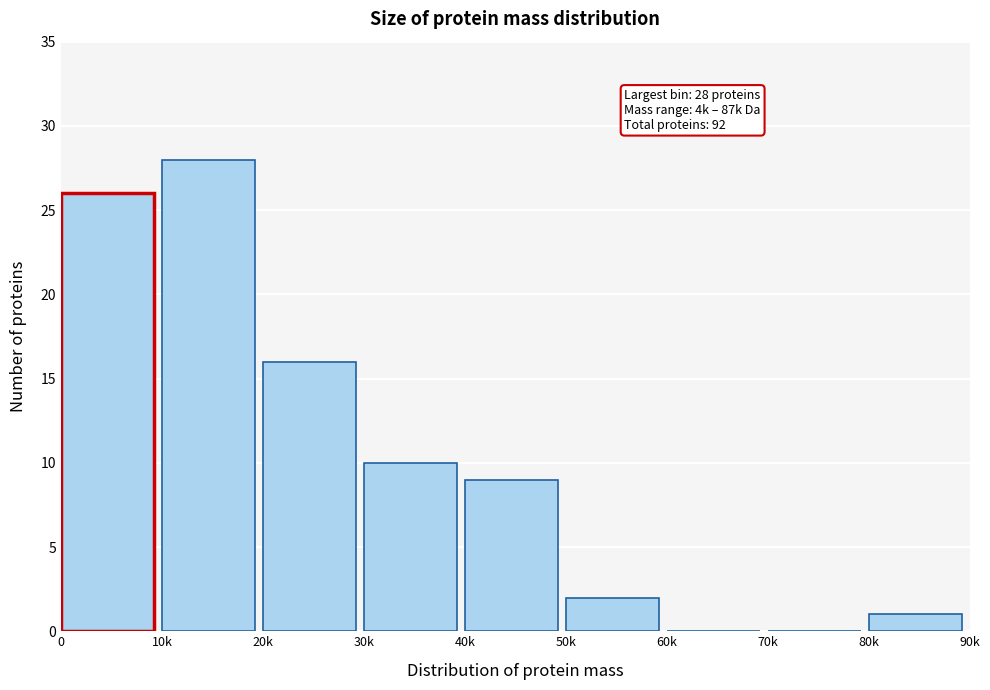

Reading left to right, what are all the values shown in this chart?

0=26	10k=28	20k=16	30k=10	40k=9	50k=2	60k=0	70k=0	80k=1